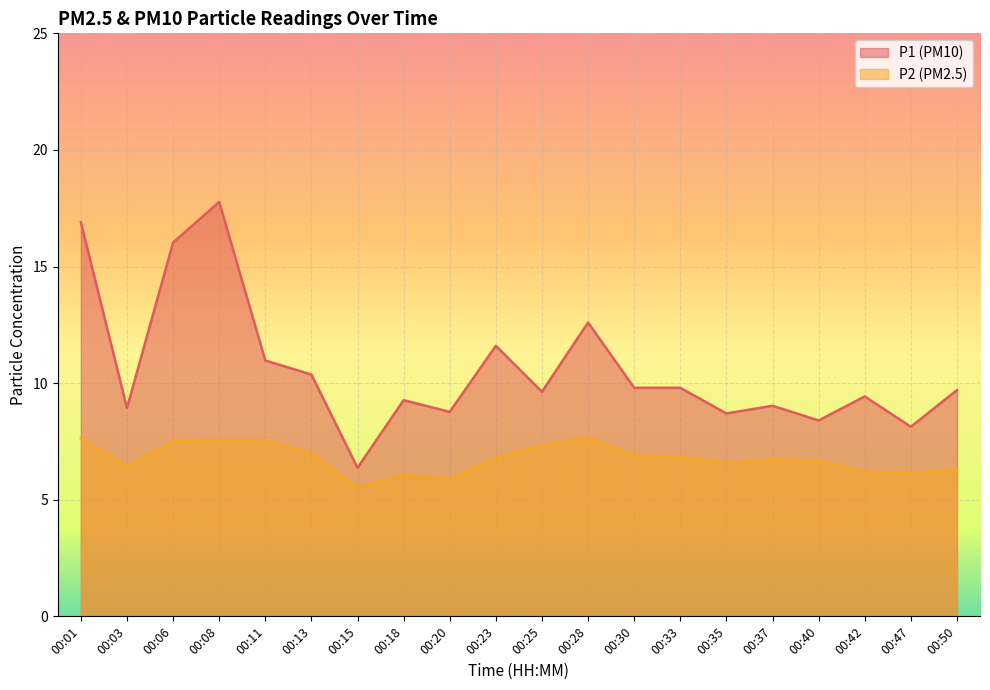

Between 00:50 and 00:01, which is larger?

00:01